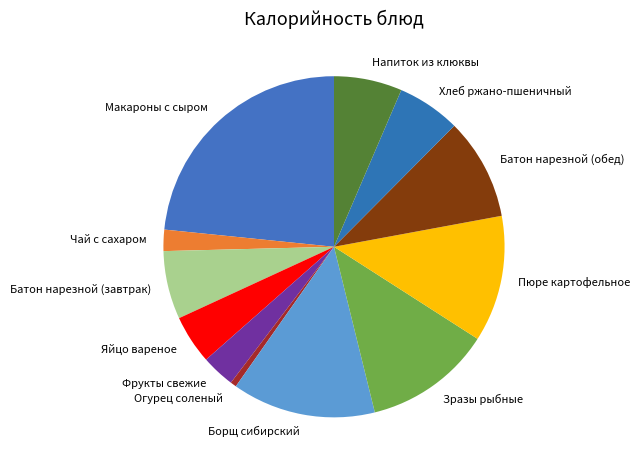

What is the ratio of the value at Батон нарезной (завтрак) to the value at Яйцо вареное?

1.4